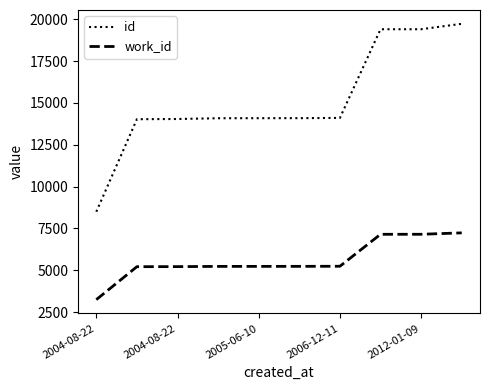

What is the maximum value shown in the chart?

19733